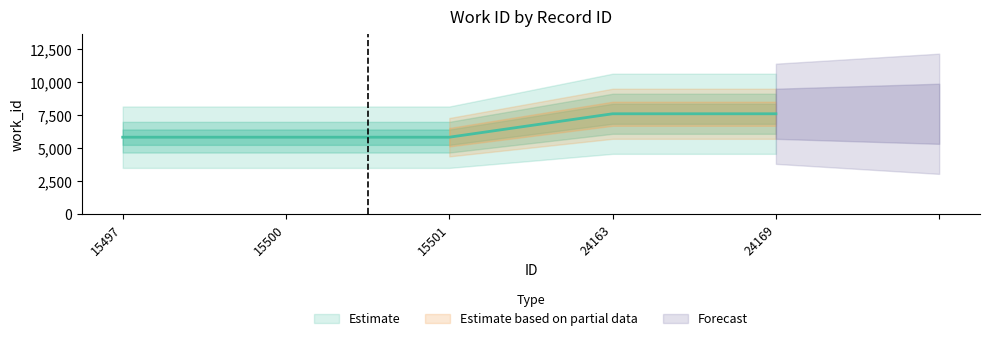

How many lines are shown in the chart?

1